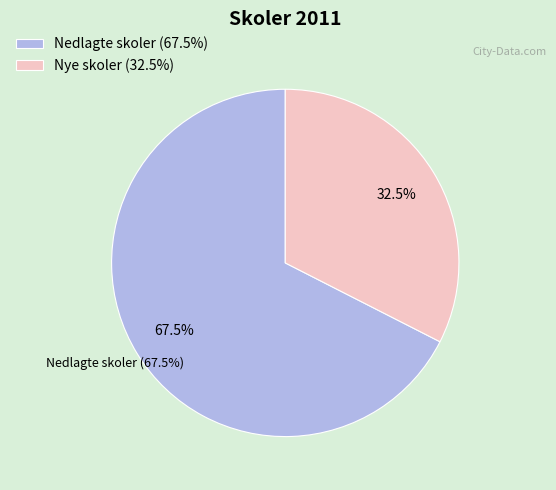

To the nearest percent, what is the difference between the largest and smallest slice percentages?

35%